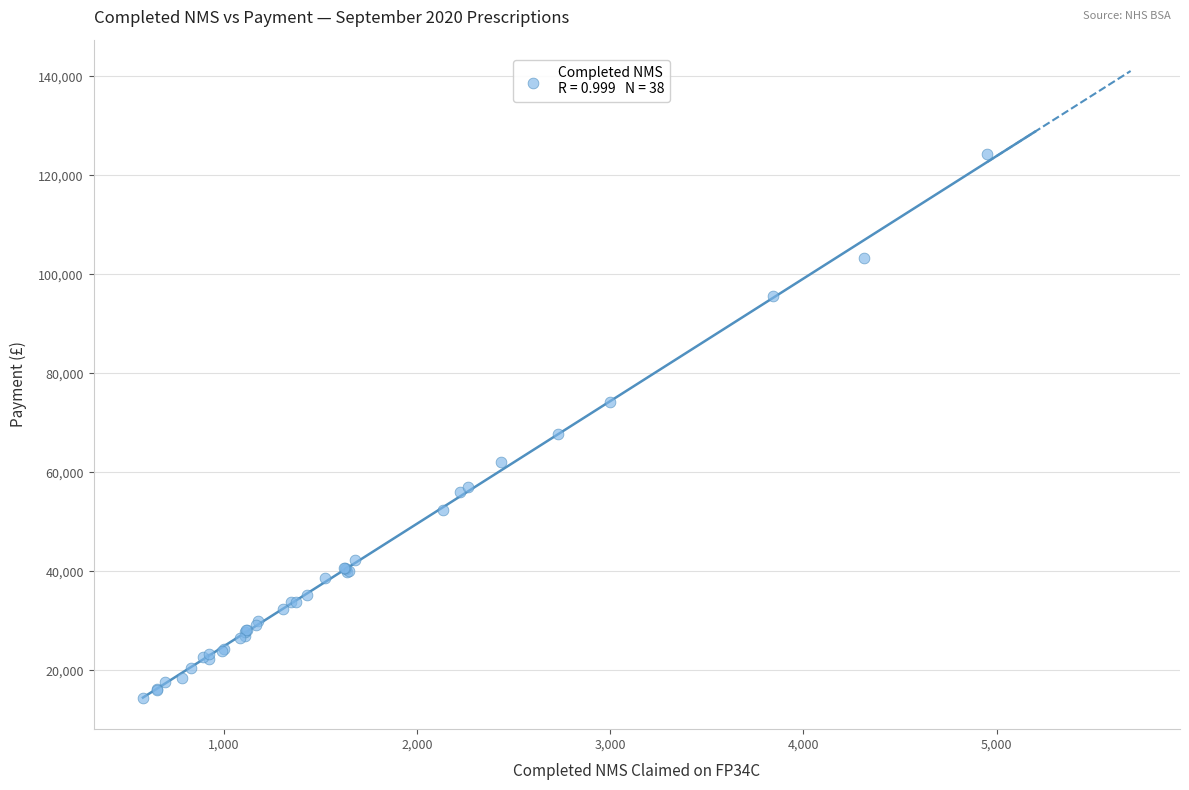

What Y value in the scatter plot is closest to 69342?

67811